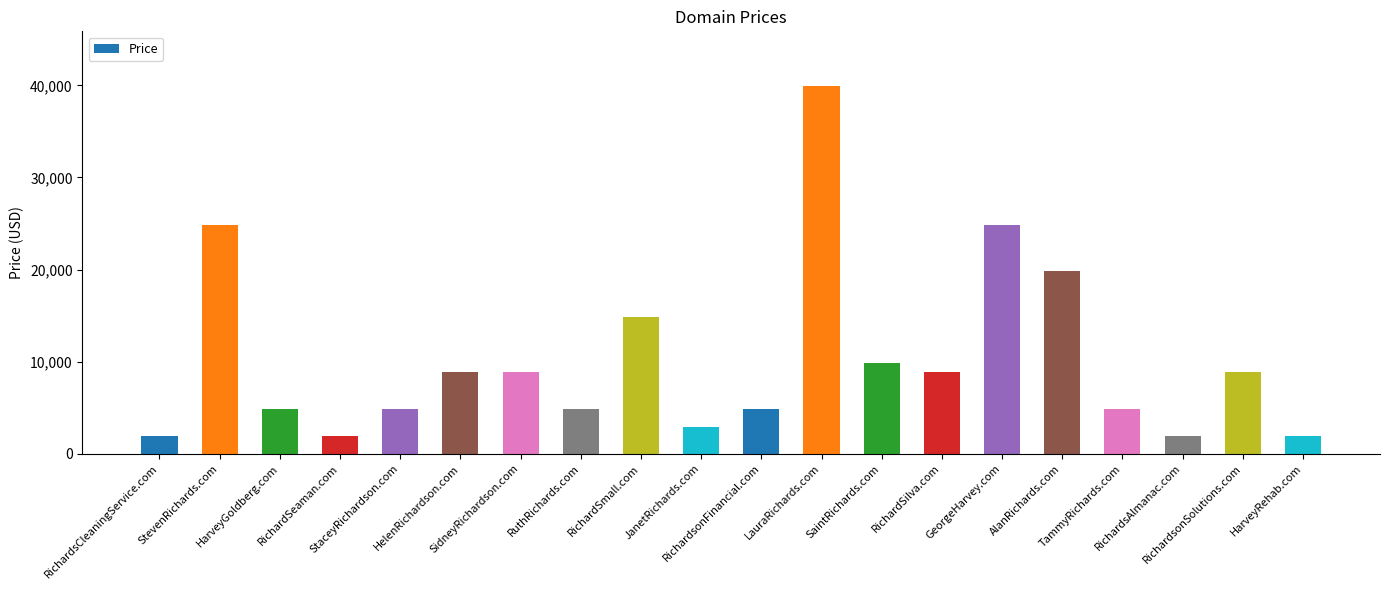

What position from the right is JanetRichards.com?

11